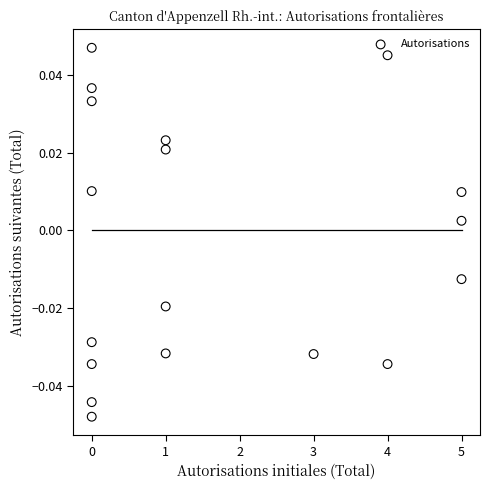

What is the range of X values (max minus min)?

5.0